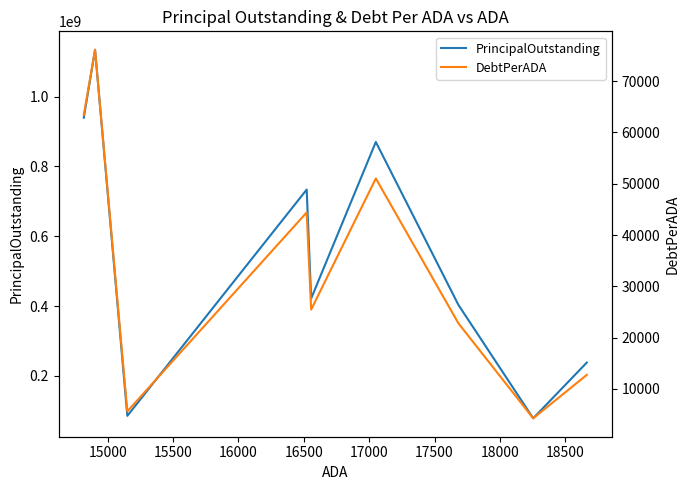

How many data points in DebtPerADA are less than 25471?

4